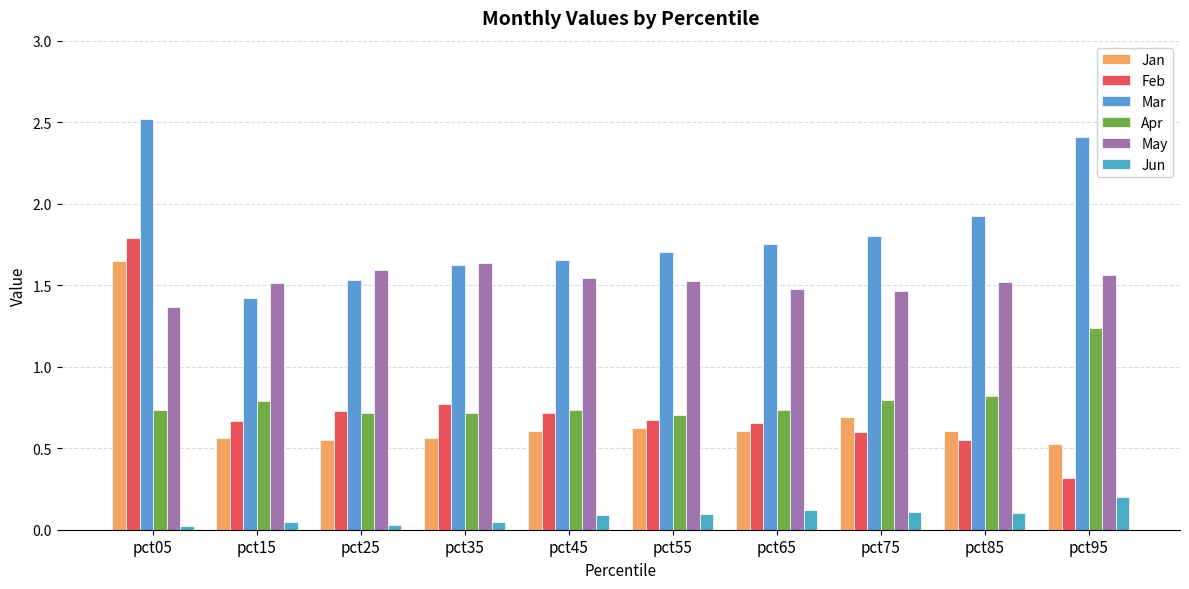

What are all the series names shown in the legend?

Jan, Feb, Mar, Apr, May, Jun